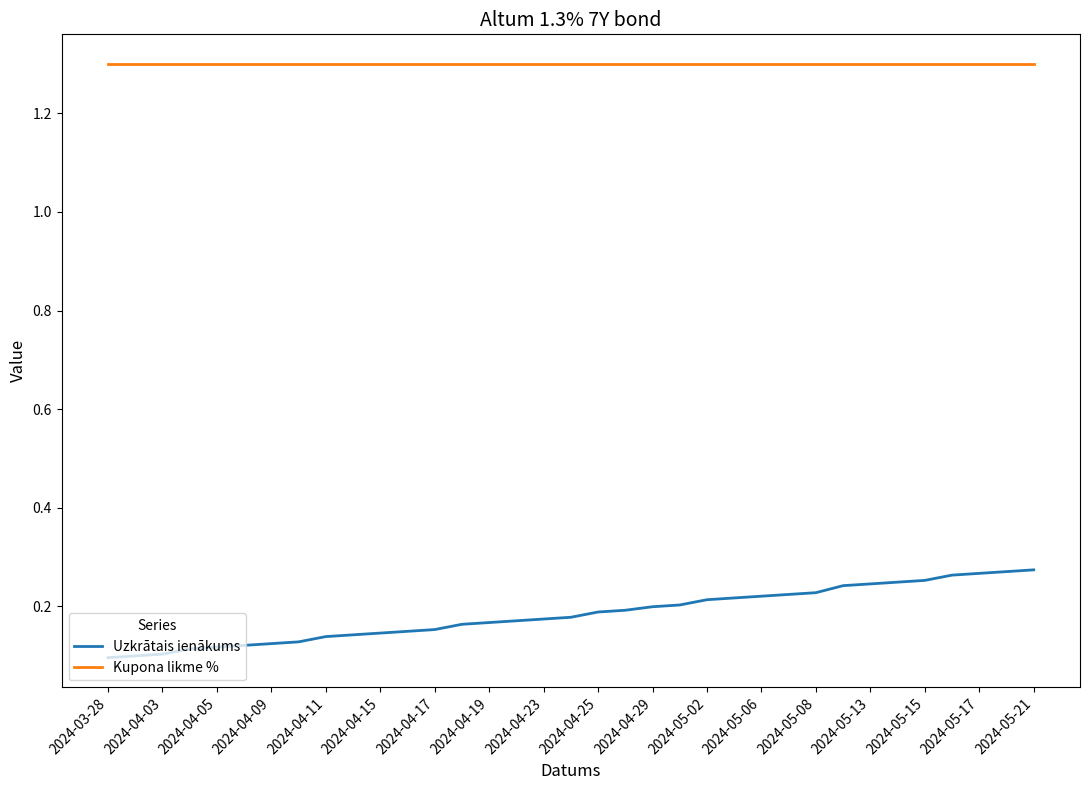

Which series has the largest total across all categories?

Kupona likme %